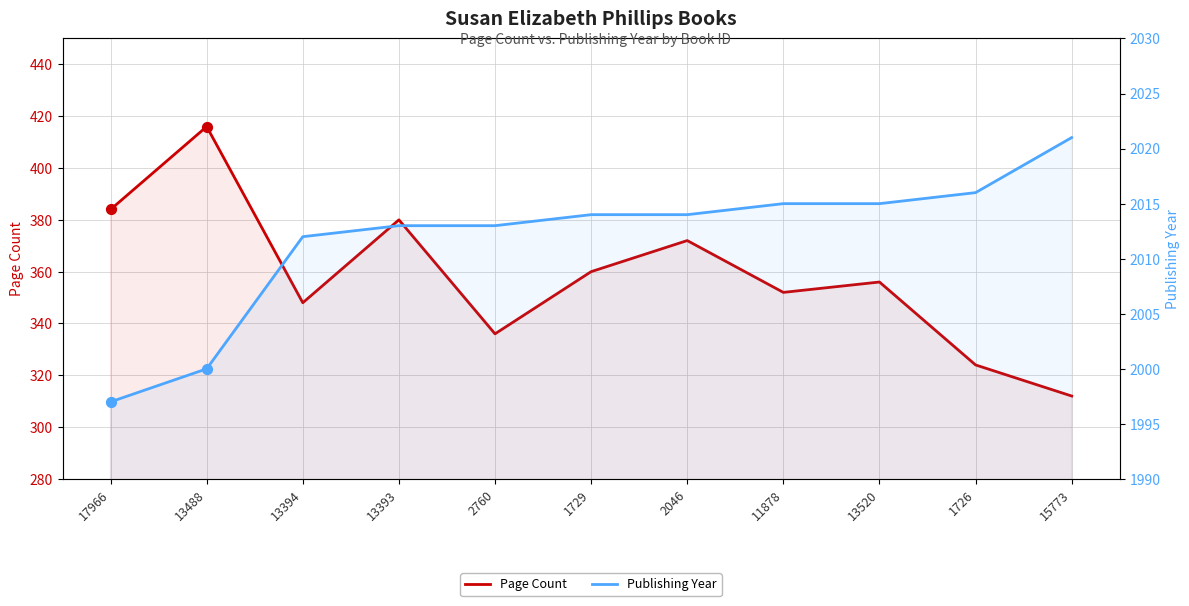

Which series has the largest Y range (max minus min)?

Page Count